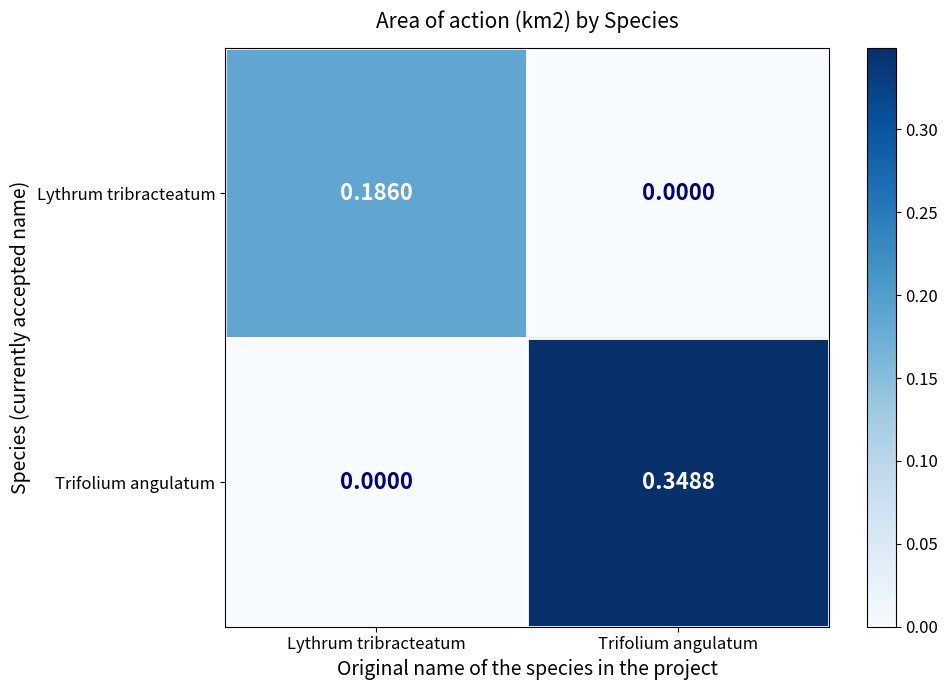

Is the value of Trifolium angulatum at Trifolium angulatum greater than the value of Lythrum tribracteatum at Trifolium angulatum?

Yes